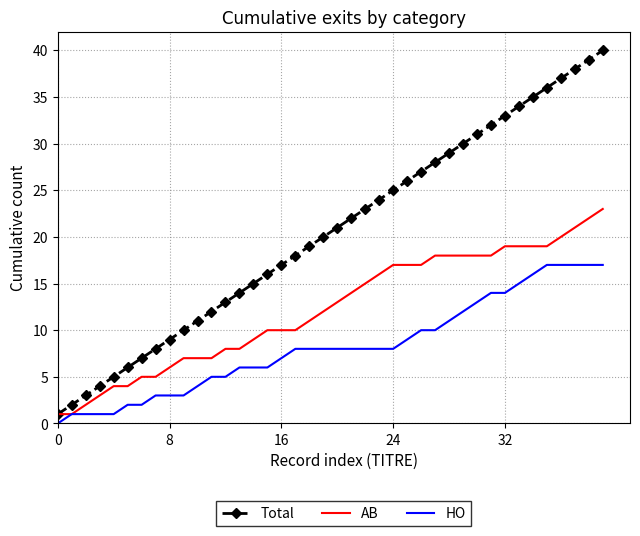

Rank the series by their average value, from highest to lowest.

Total, AB, HO